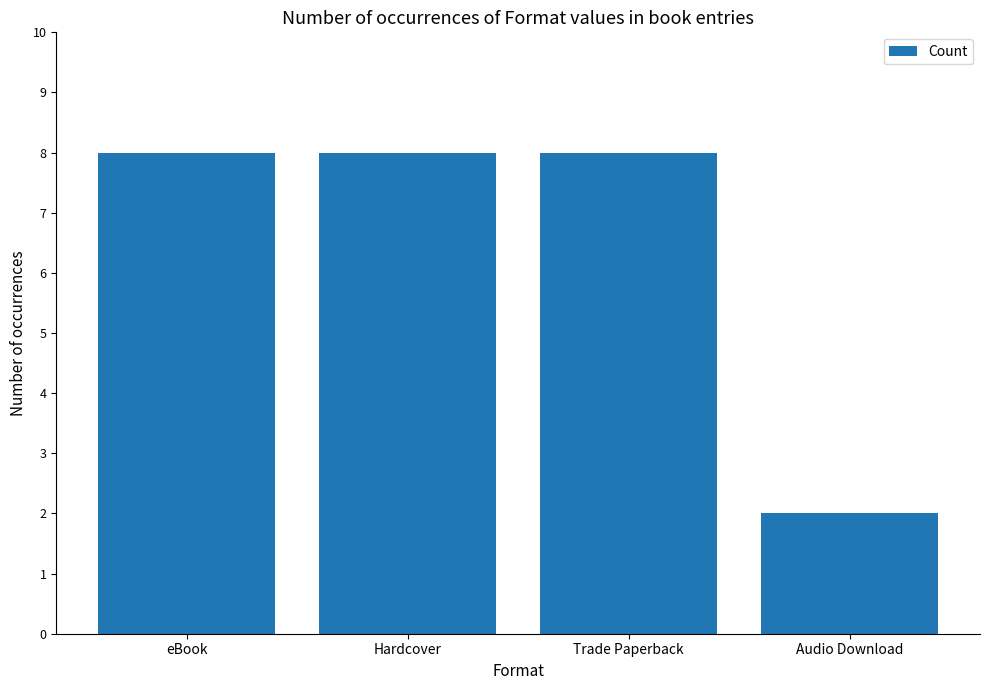

Is it true that the value at Hardcover is 3?

False